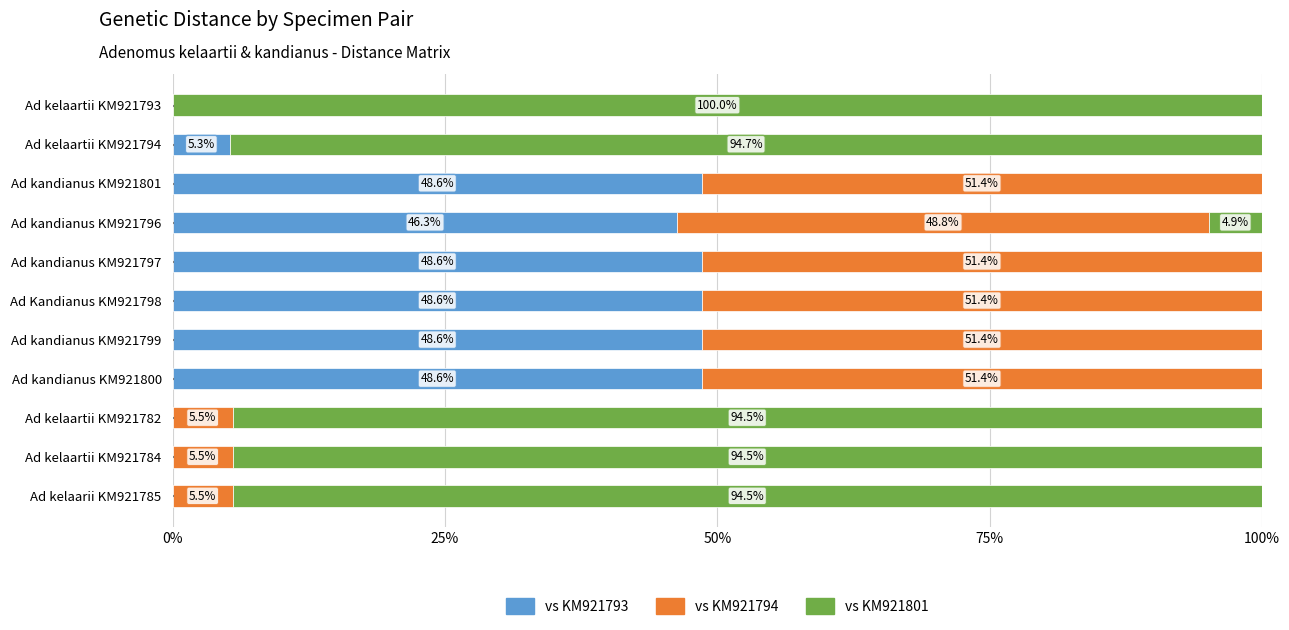

What value does the vs KM921793 series have at Ad kandianus KM921799?

48.6